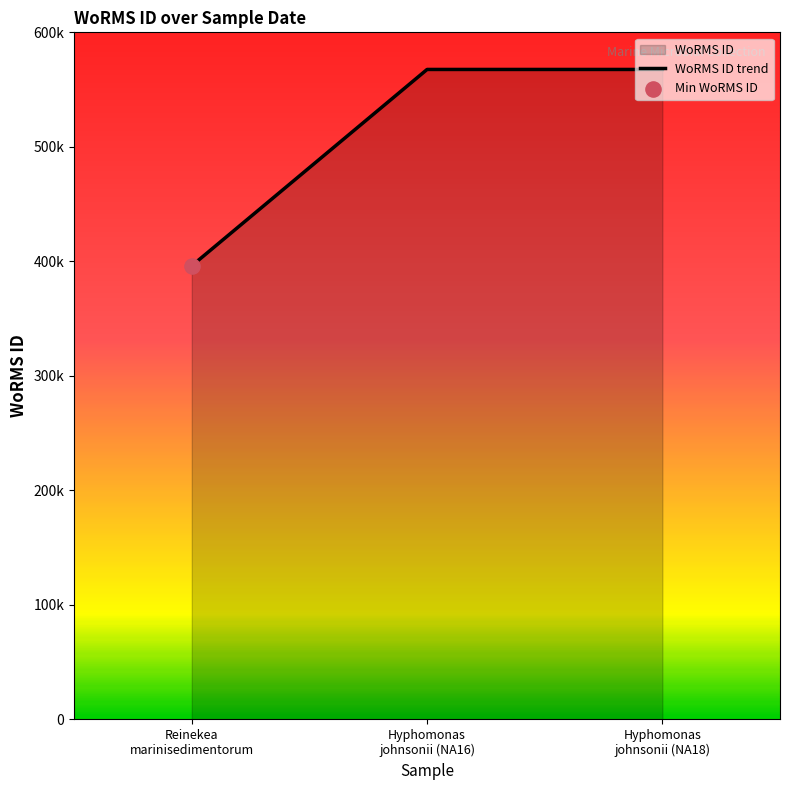

What is the change in value from Reinekea
marinisedimentorum to Hyphomonas
johnsonii (NA18)?

+171432